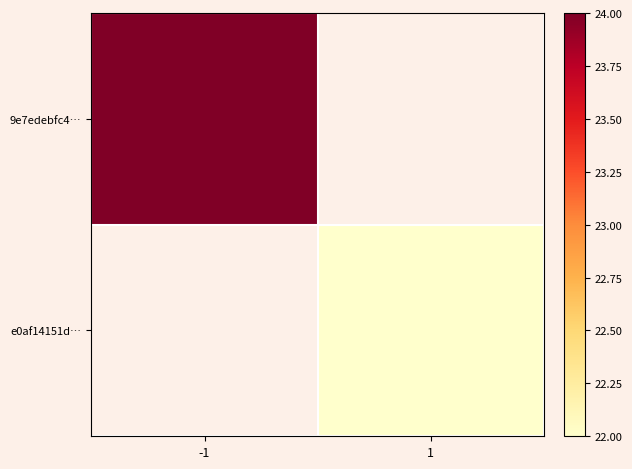

At -1, list the series in order from smallest to largest.

9e7edebfc4…, e0af14151d…